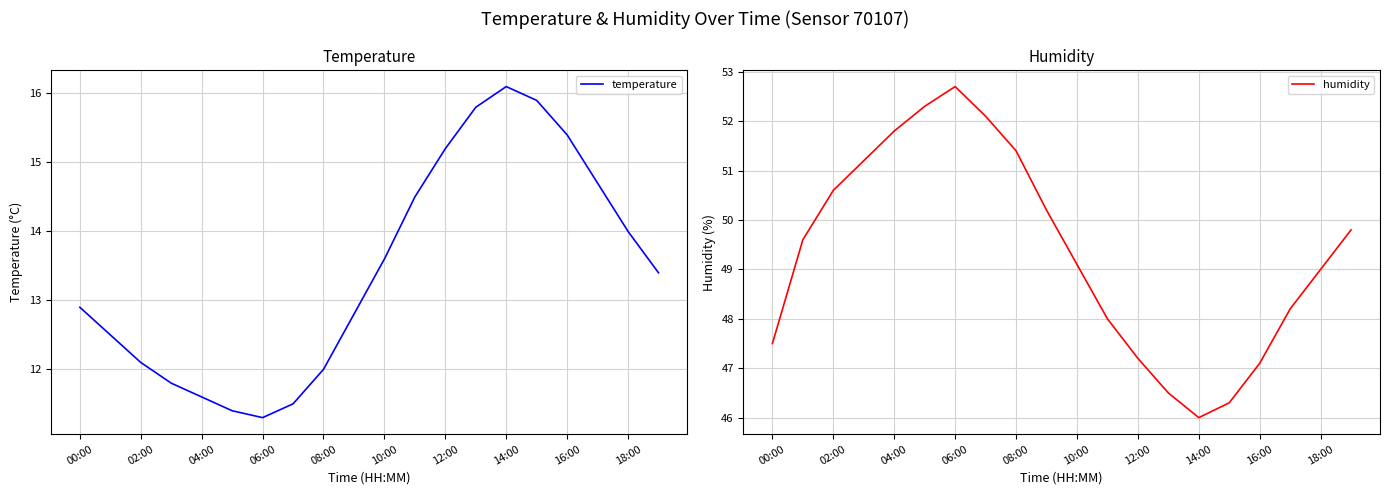

At which label does humidity reach its peak?

06:00